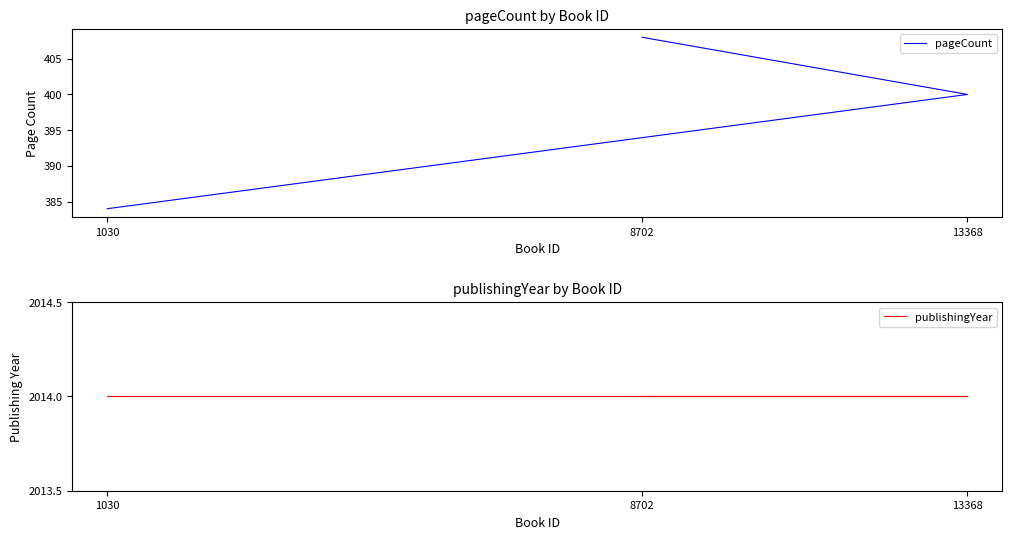

Reading left to right, what are all the values shown in this chart?

pageCount: 8702=408	13368=400	1030=384
publishingYear: 8702=2014	13368=2014	1030=2014